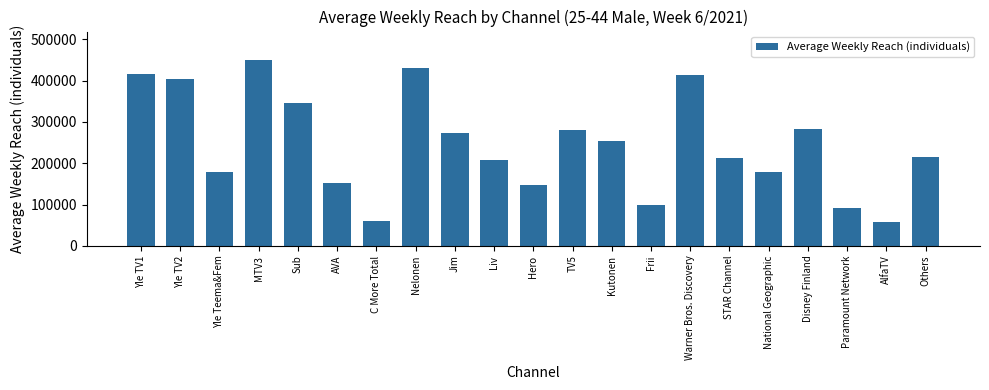

What position from the left is Yle TV1?

1